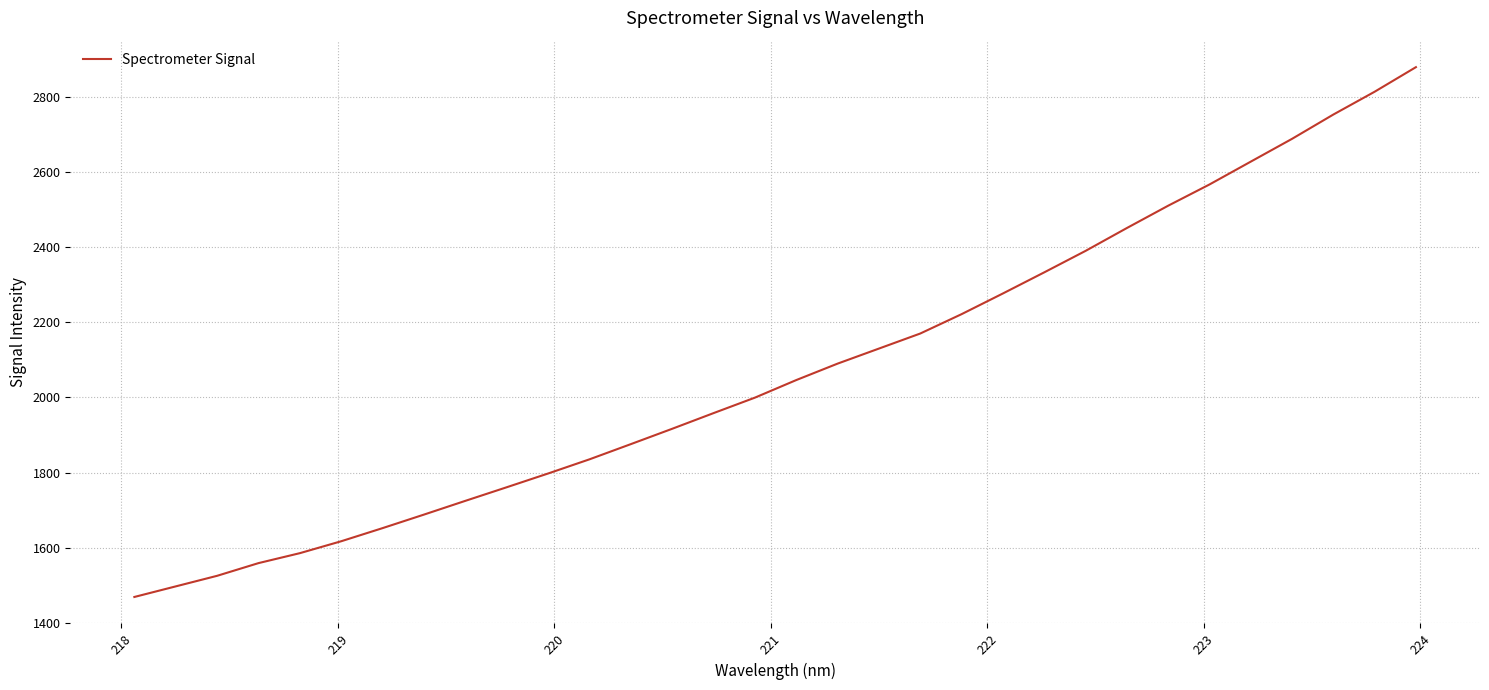

What is the smallest value displayed?

1468.5